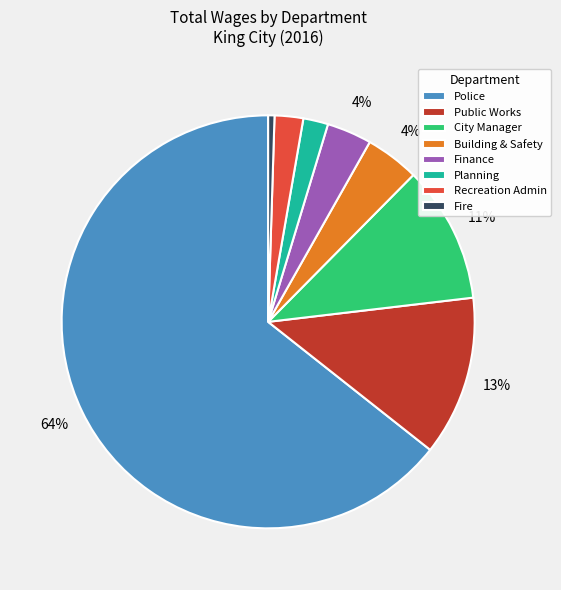

True or false: Police accounts for 1% of the total.

False